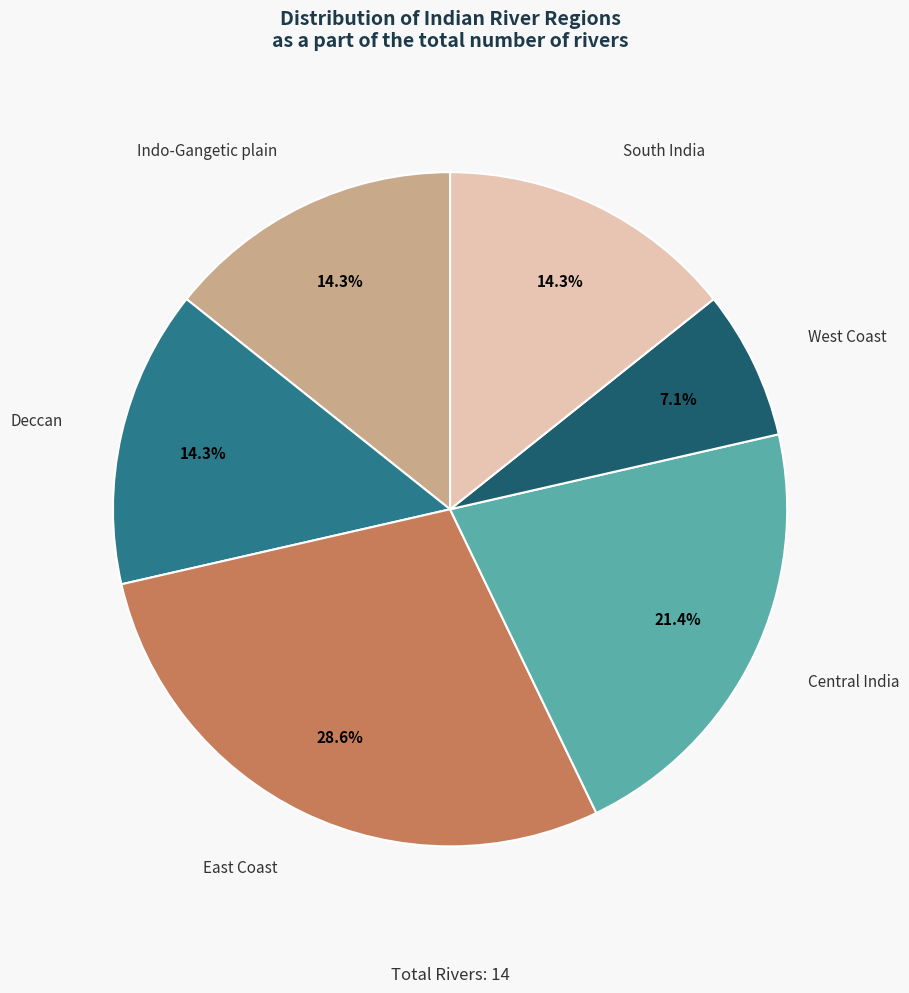

Combined, do Central India and South India account for over 50%?

No